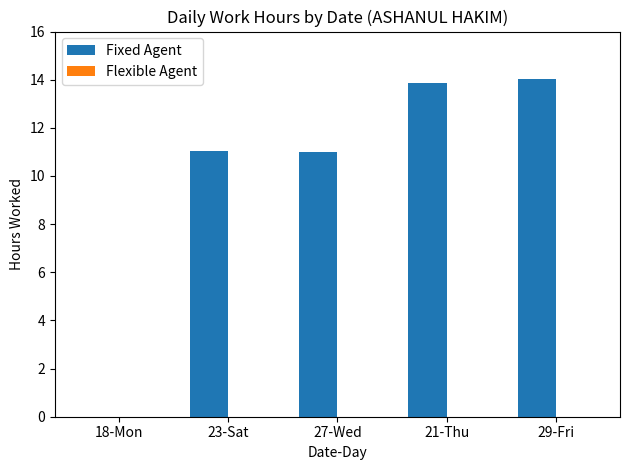

Is it true that the value at 27-Wed is 15.7?

False